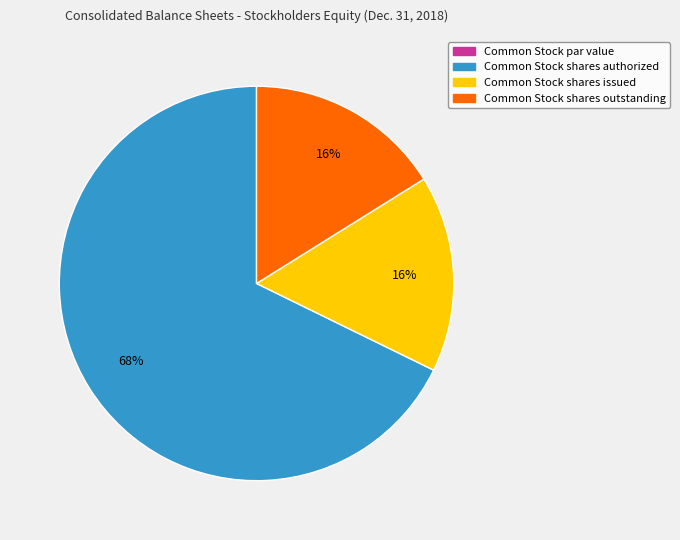

True or false: Common Stock shares issued accounts for 23% of the total.

False